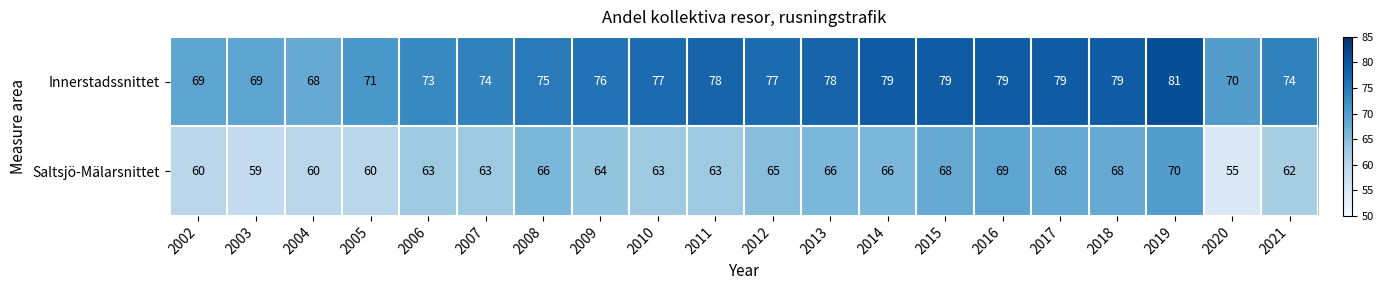

What value does the Innerstadssnittet series have at 2018?

79